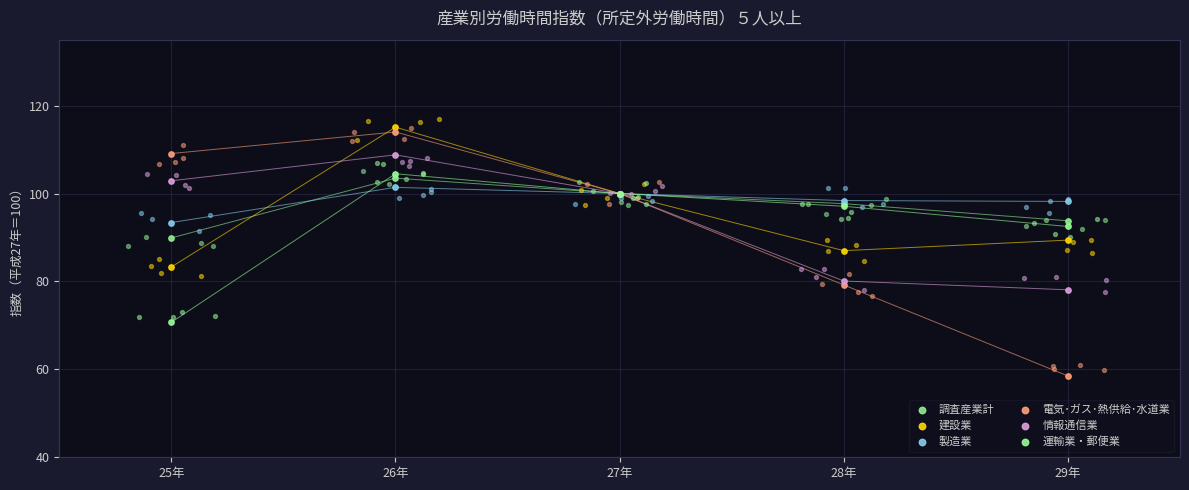

Is the value of 製造業 at 27年 greater than the value of 電気･ガス･熱供給･水道業 at 26年?

No